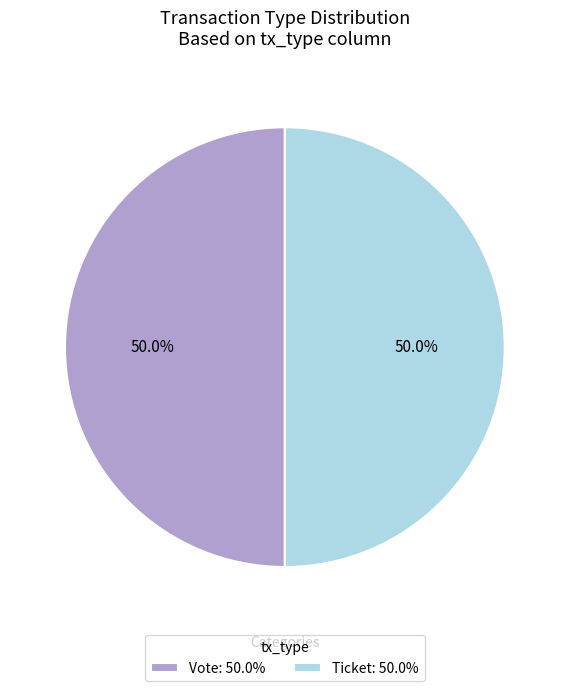

To the nearest percent, what is the combined percentage of Vote and Ticket?

100%